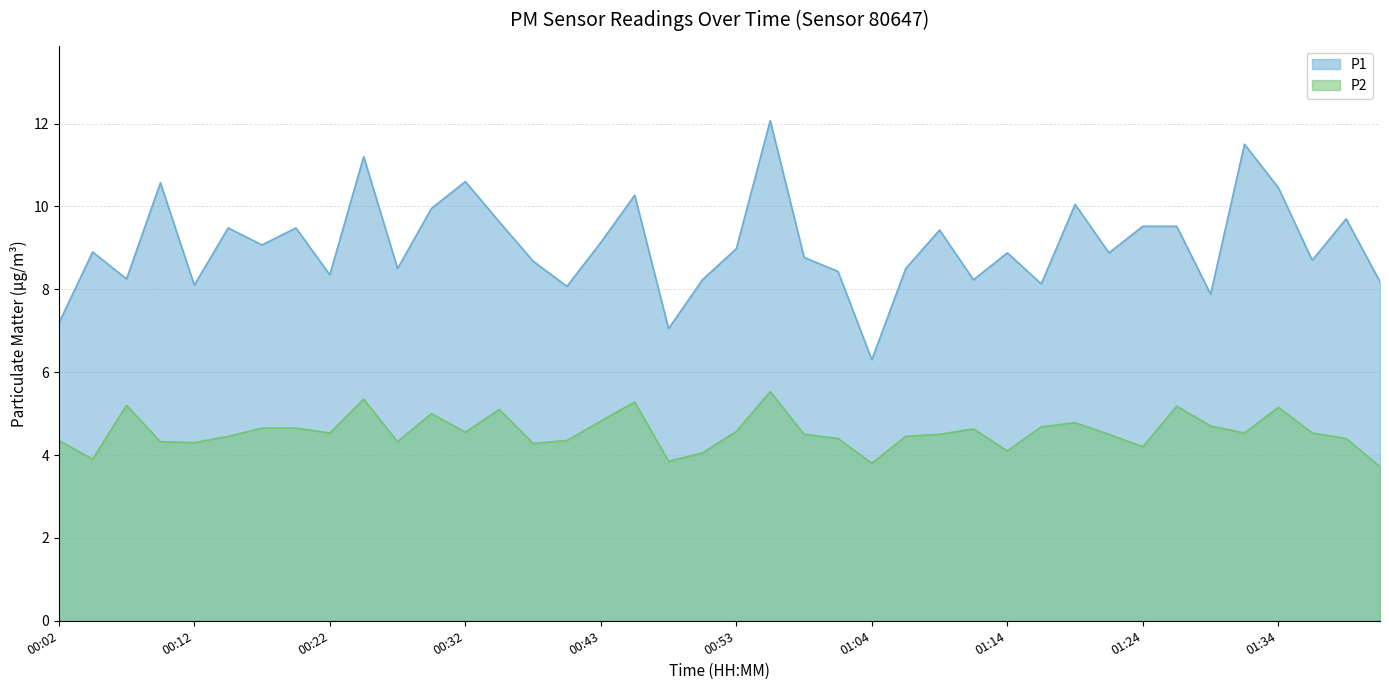

The P1 series shows 8.2 at 01:43. True or false?

True